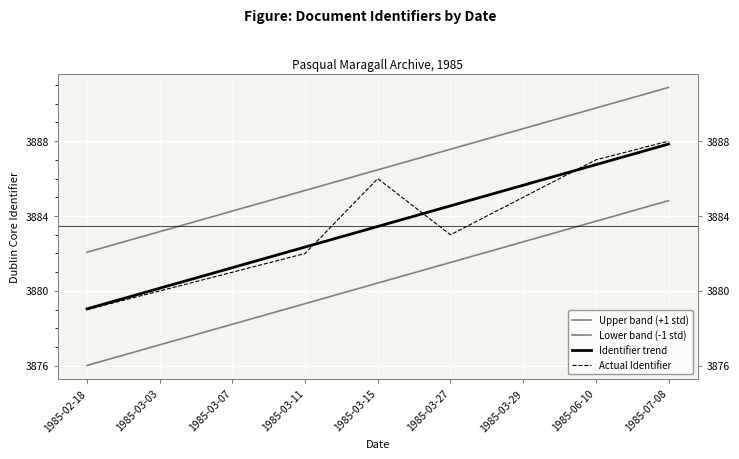

Reading left to right, transcribe all the data shown in this chart.

Upper band (+1 std): 3882.1	3883.2	3884.3	3885.4	3886.5	3887.6	3888.7	3889.8	3890.9
Lower band (-1 std): 3876.0	3877.1	3878.2	3879.3	3880.4	3881.5	3882.6	3883.7	3884.8
Identifier trend: 3879.0	3880.1	3881.2	3882.3	3883.4	3884.5	3885.6	3886.7	3887.8
Actual Identifier: 3879.0	3880.0	3881.0	3882.0	3886.0	3883.0	3885.0	3887.0	3888.0